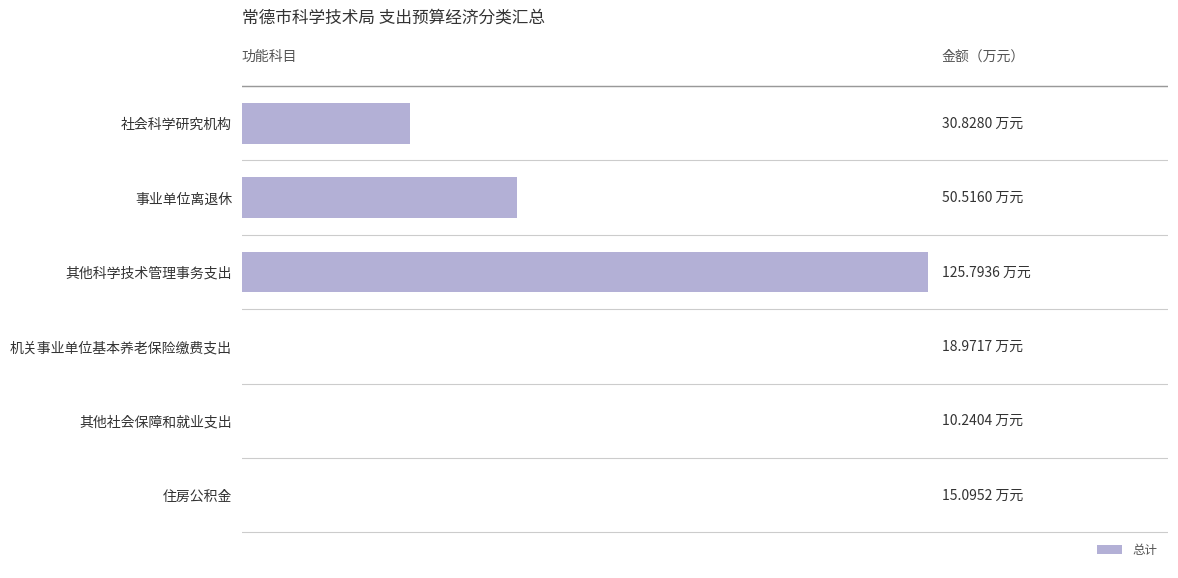

At which category does the chart reach its minimum across all series?

其他社会保障和就业支出